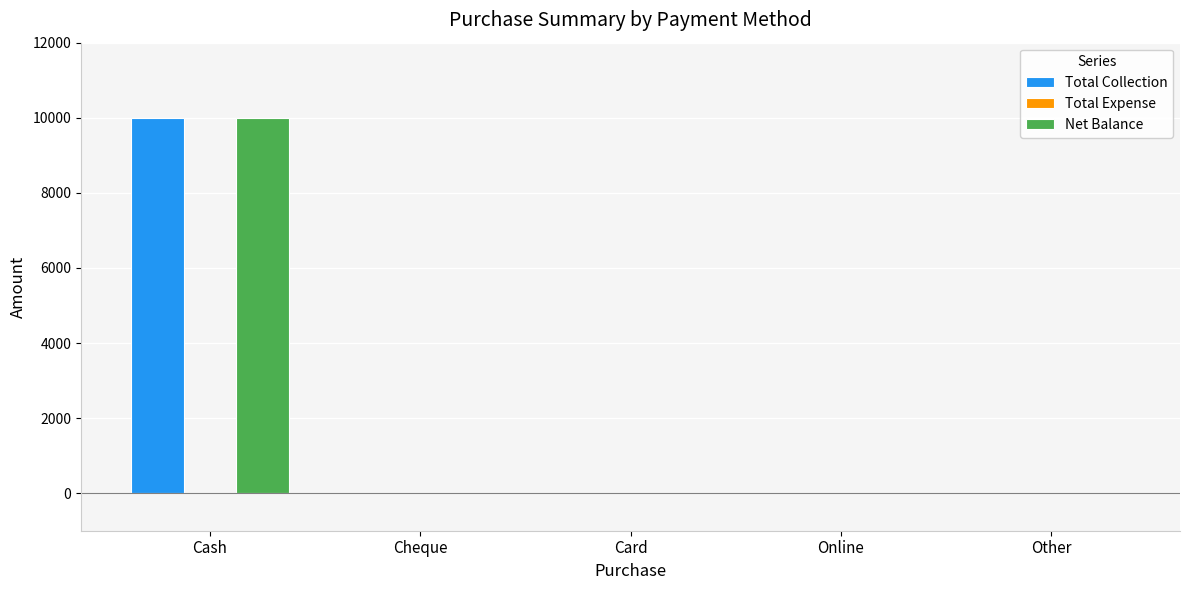

Reading left to right, transcribe all the data shown in this chart.

Total Collection: Cash=10000	Cheque=0	Card=0	Online=0	Other=0
Net Balance: Cash=10000	Cheque=0	Card=0	Online=0	Other=0